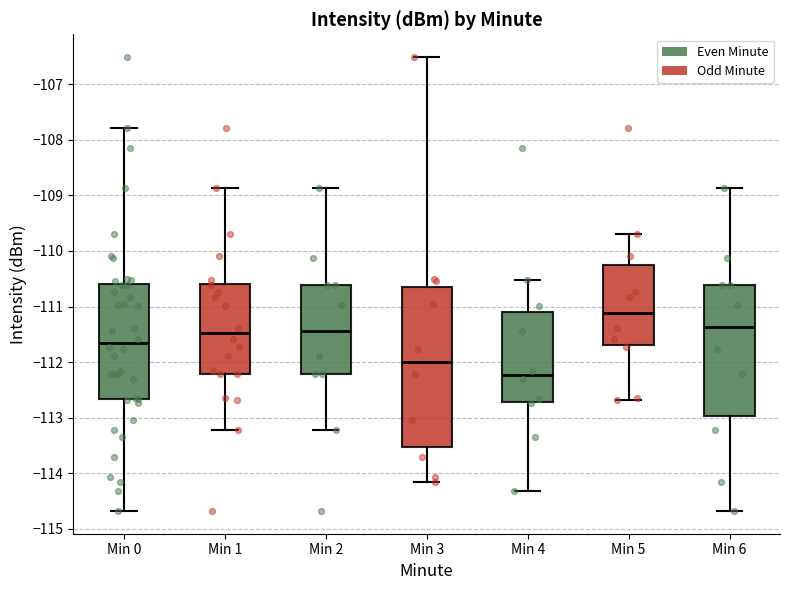

Reading left to right, read every box against the y-axis: the position of its median line, the range the box covers, and the ends of its whiskers. The values are not printed on the chart, so give them approximately, as read against the axis.

Min 0: median -111.7, box -112.7 to -110.6, whiskers -114.7 to -107.8
Min 1: median -111.5, box -112.2 to -110.6, whiskers -113.2 to -108.9
Min 2: median -111.4, box -112.2 to -110.6, whiskers -113.2 to -108.9
Min 3: median -112.0, box -113.5 to -110.6, whiskers -114.1 to -106.5
Min 4: median -112.2, box -112.7 to -111.1, whiskers -114.3 to -110.5
Min 5: median -111.1, box -111.7 to -110.2, whiskers -112.7 to -109.7
Min 6: median -111.4, box -113.0 to -110.6, whiskers -114.7 to -108.9